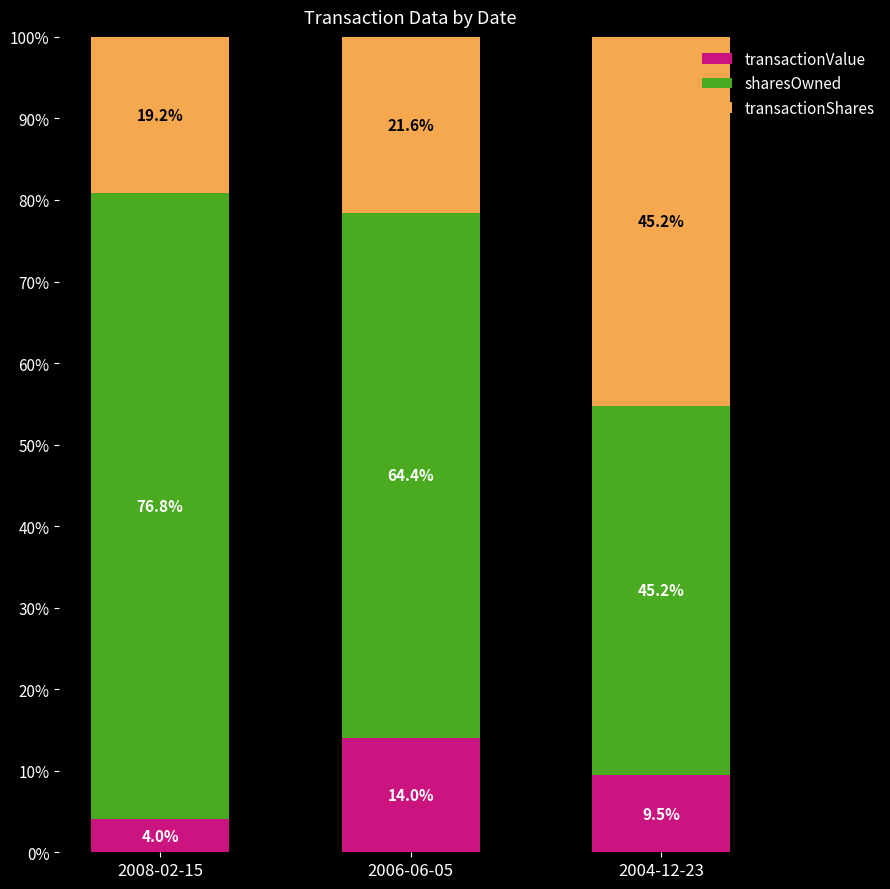

At which label does transactionValue first exceed 9?

2006-06-05